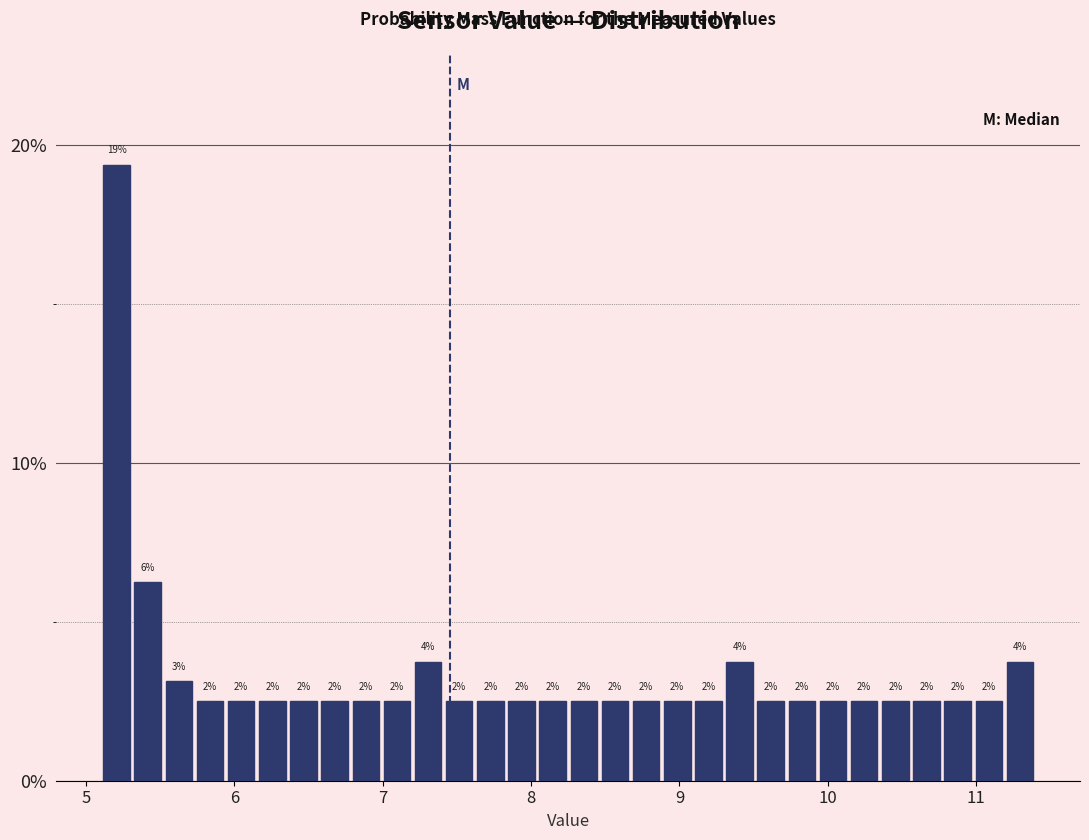

Read against the x-axis, roughly where is the centre of the tallest bar?

5.2